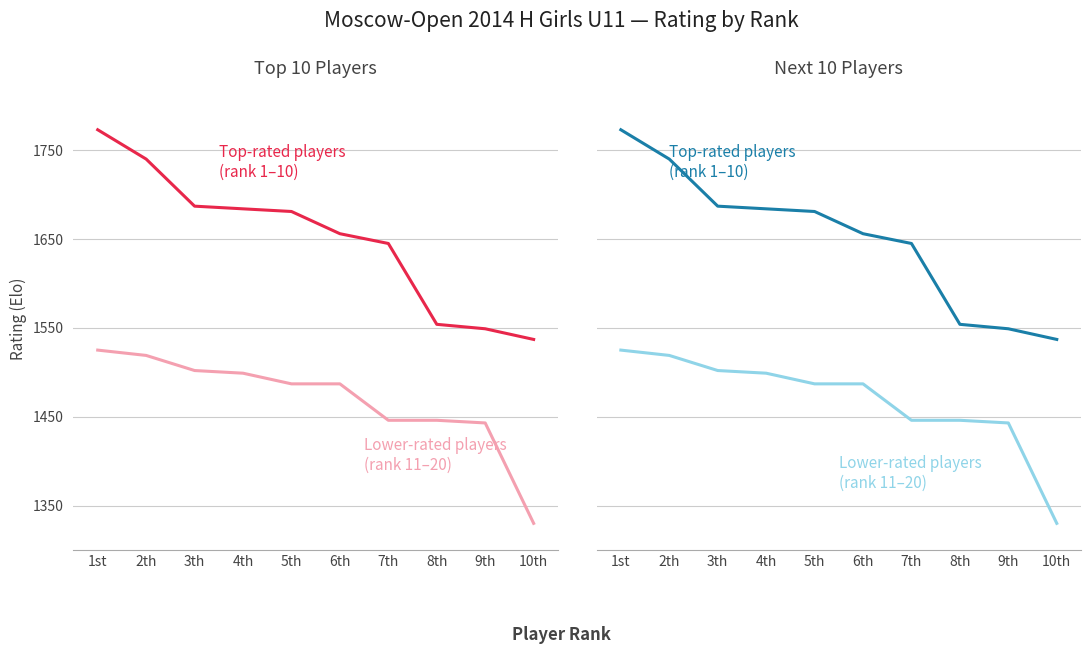

Does the chart have visible grid lines?

Yes